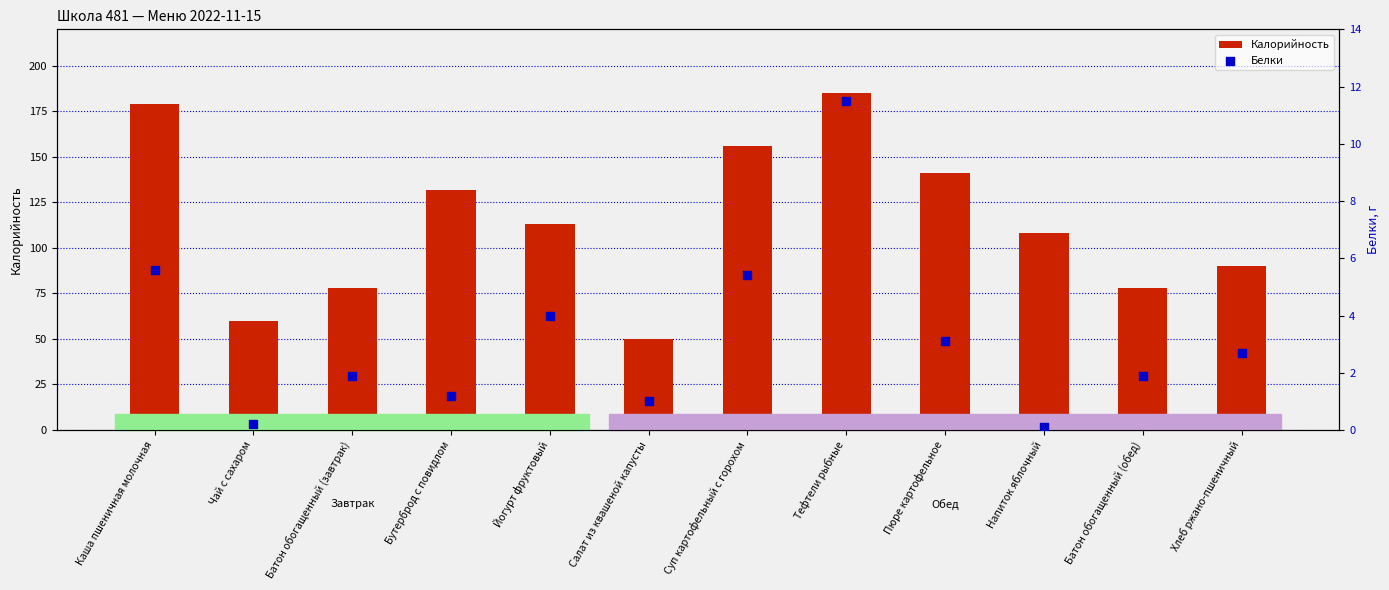

At how many categories does at least one series exceed 143?

3